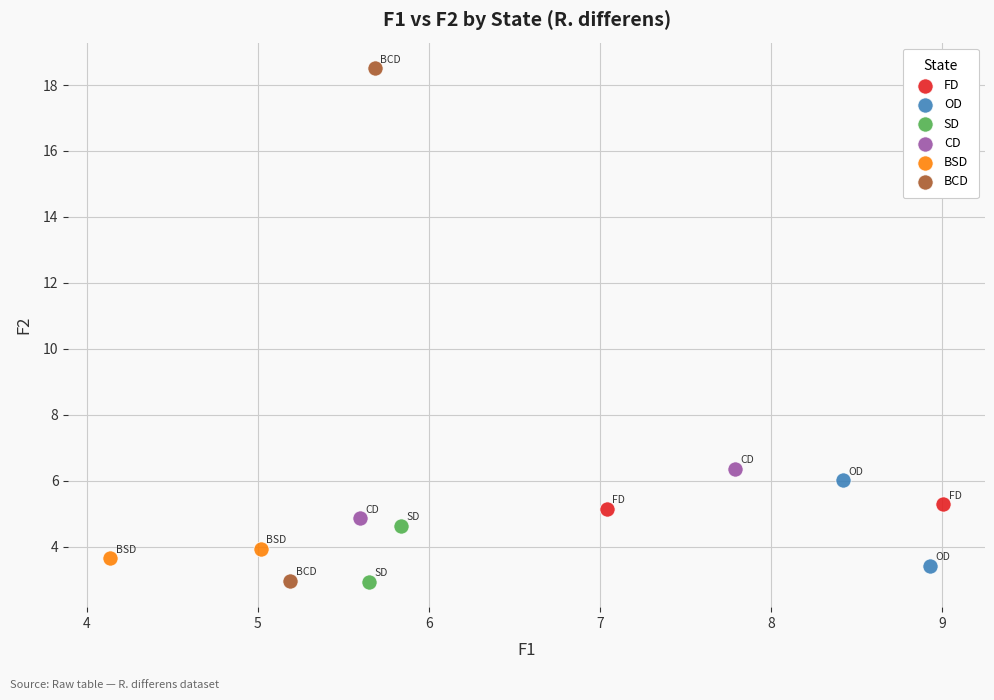

What are all the series names shown in the legend?

FD, OD, SD, CD, BSD, BCD